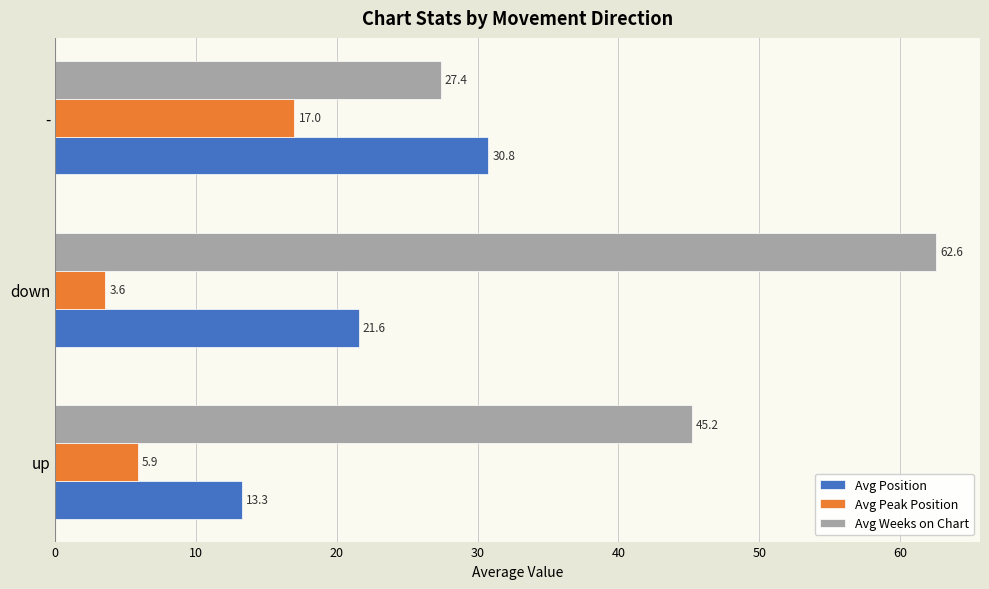

What is the average value of the Avg Position series?

21.9